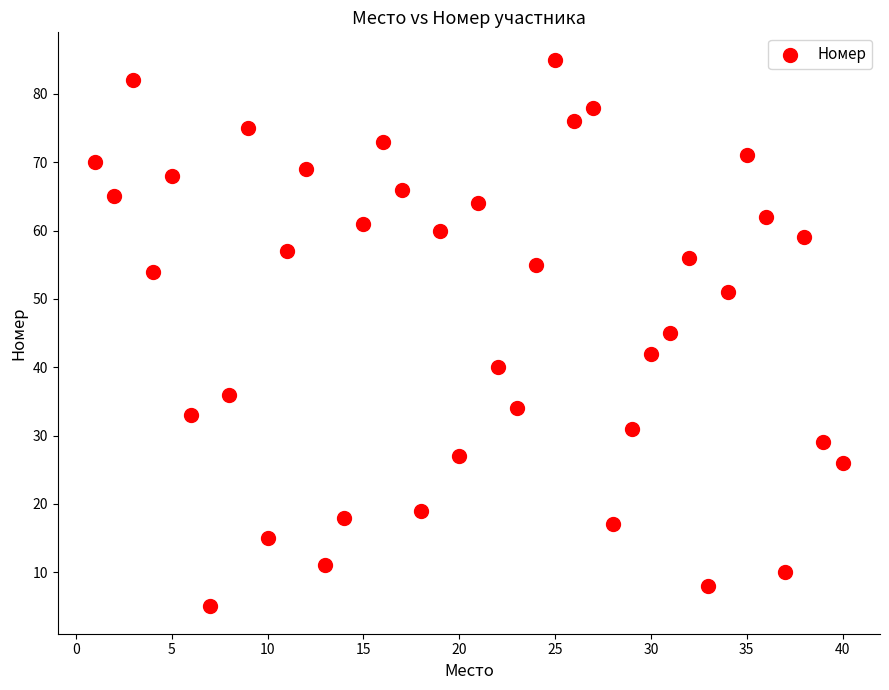

What is the range of Y values (max minus min)?

80